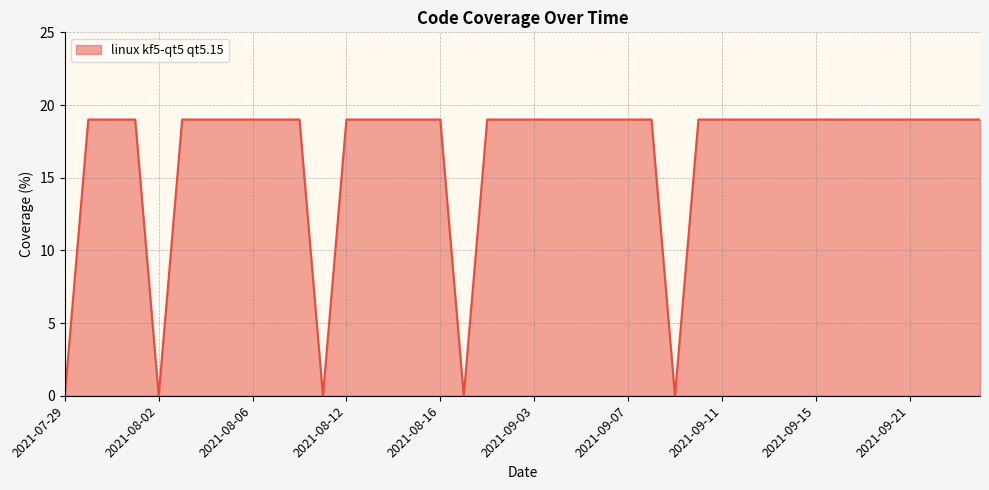

True or false: the data shows 9 at 14.

False